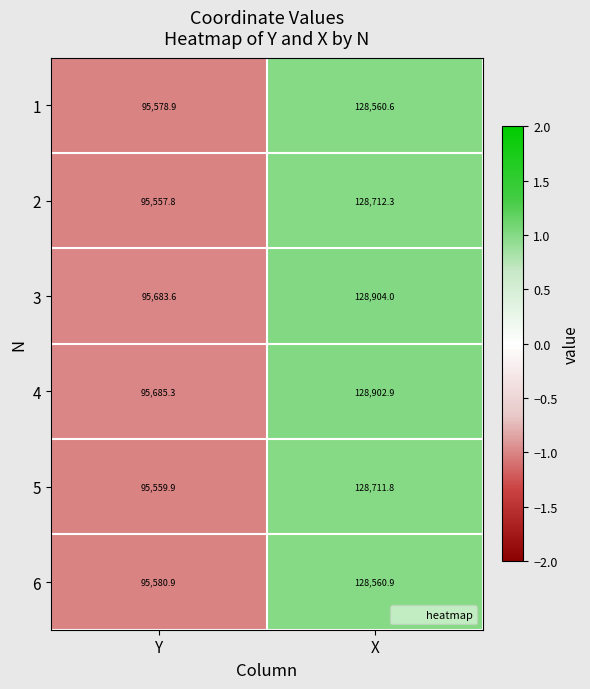

The value of 2 at Y is 95557.8. True or false?

True